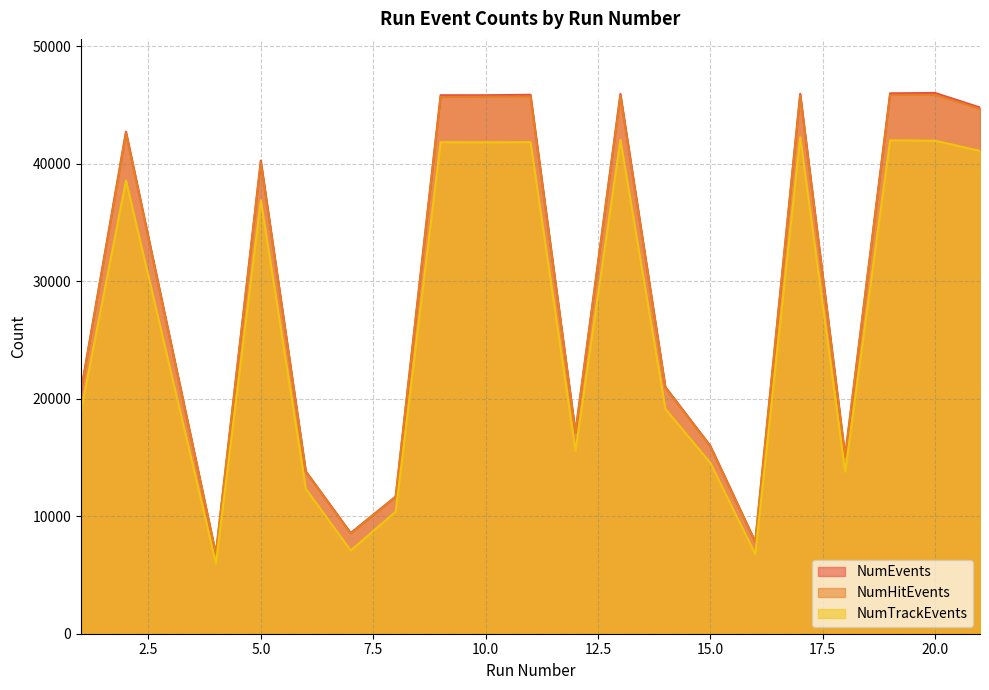

What are all the series names shown in the legend?

NumEvents, NumHitEvents, NumTrackEvents